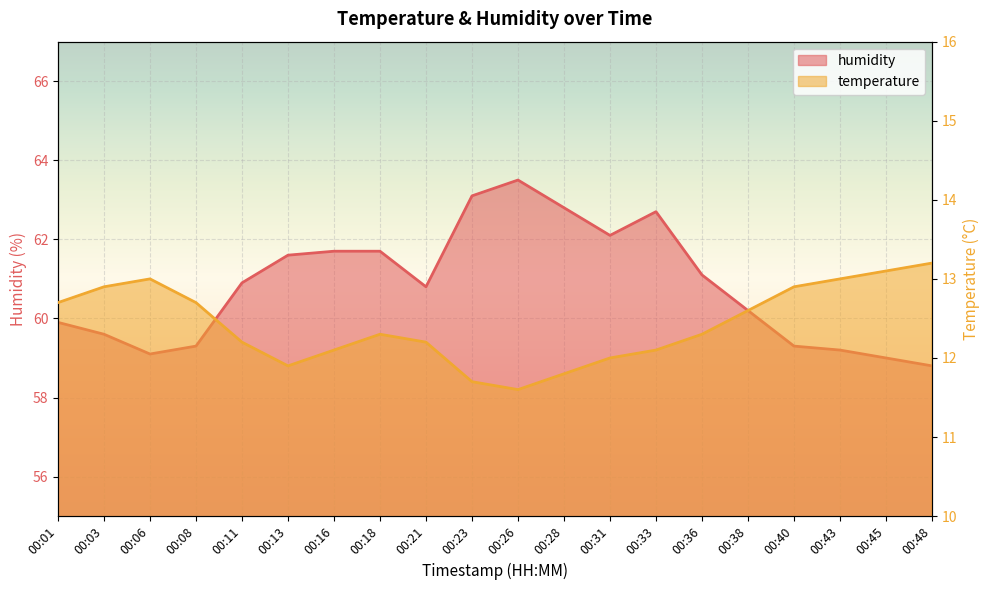

Rank the series by their average value, from lowest to highest.

temperature, humidity